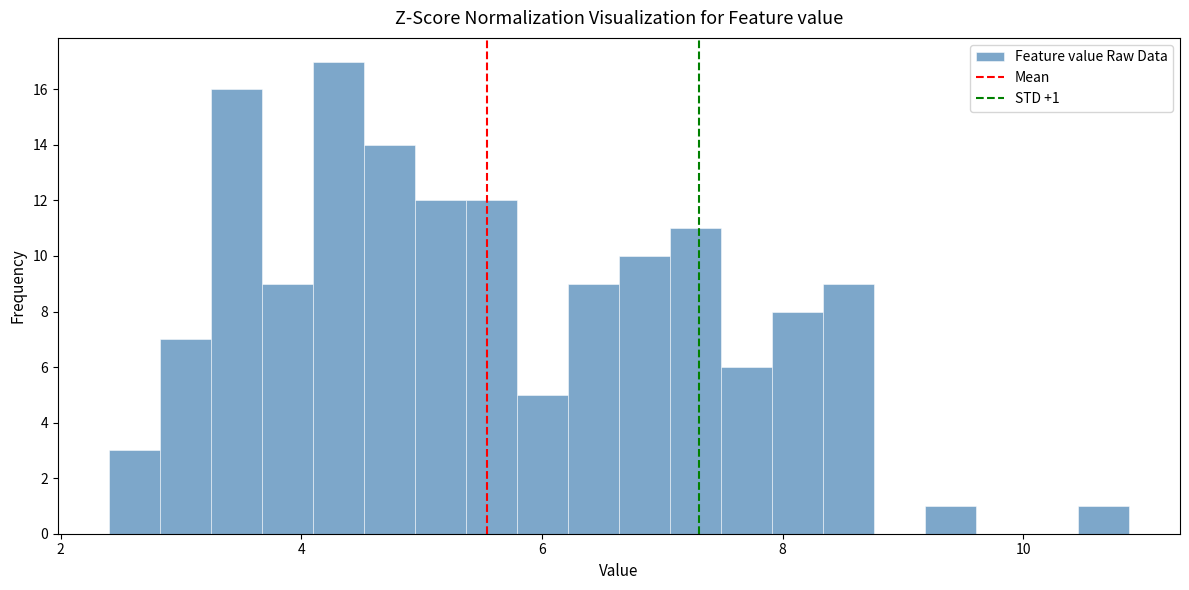

Read against the x-axis, roughly where is the centre of the tallest bar?

4.4